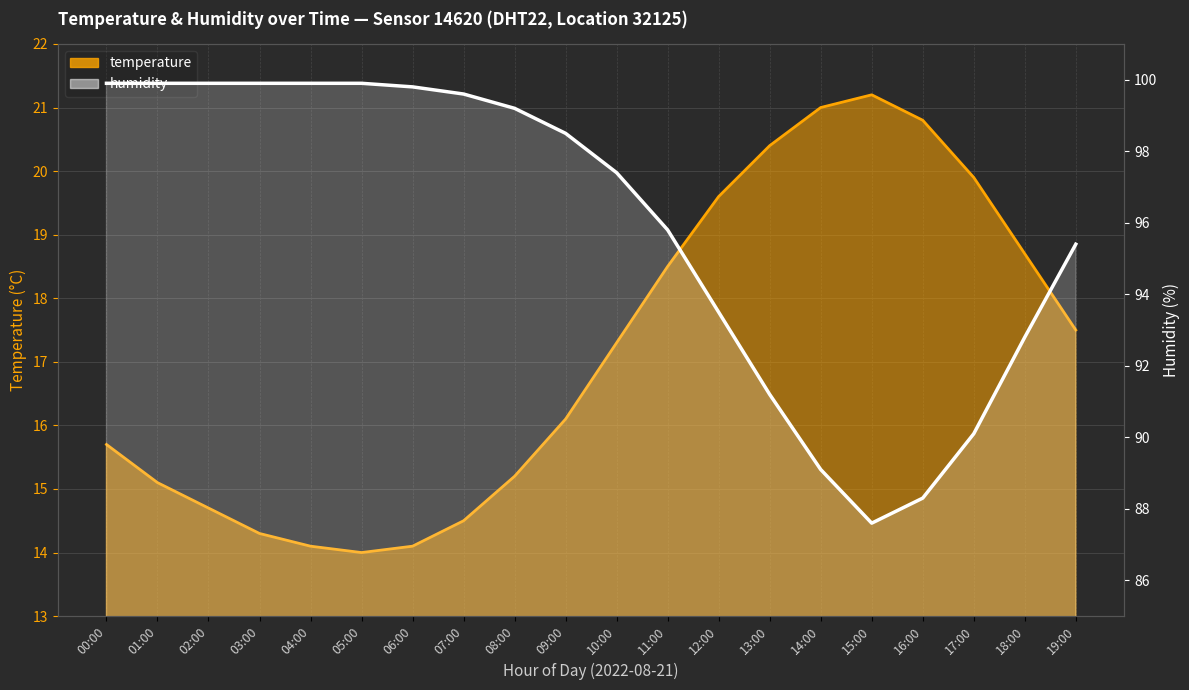

What is the difference between the humidity values at 02:00 and 11:00?

4.1